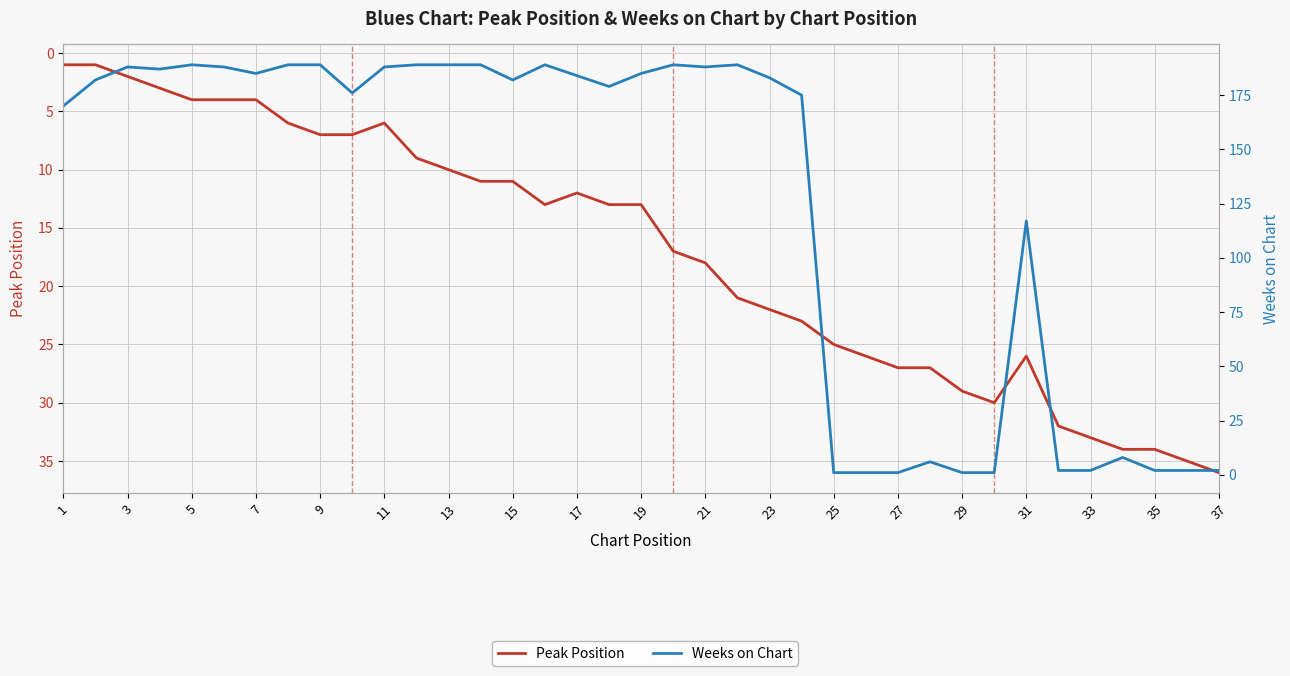

At how many categories does at least one series exceed 11?

37